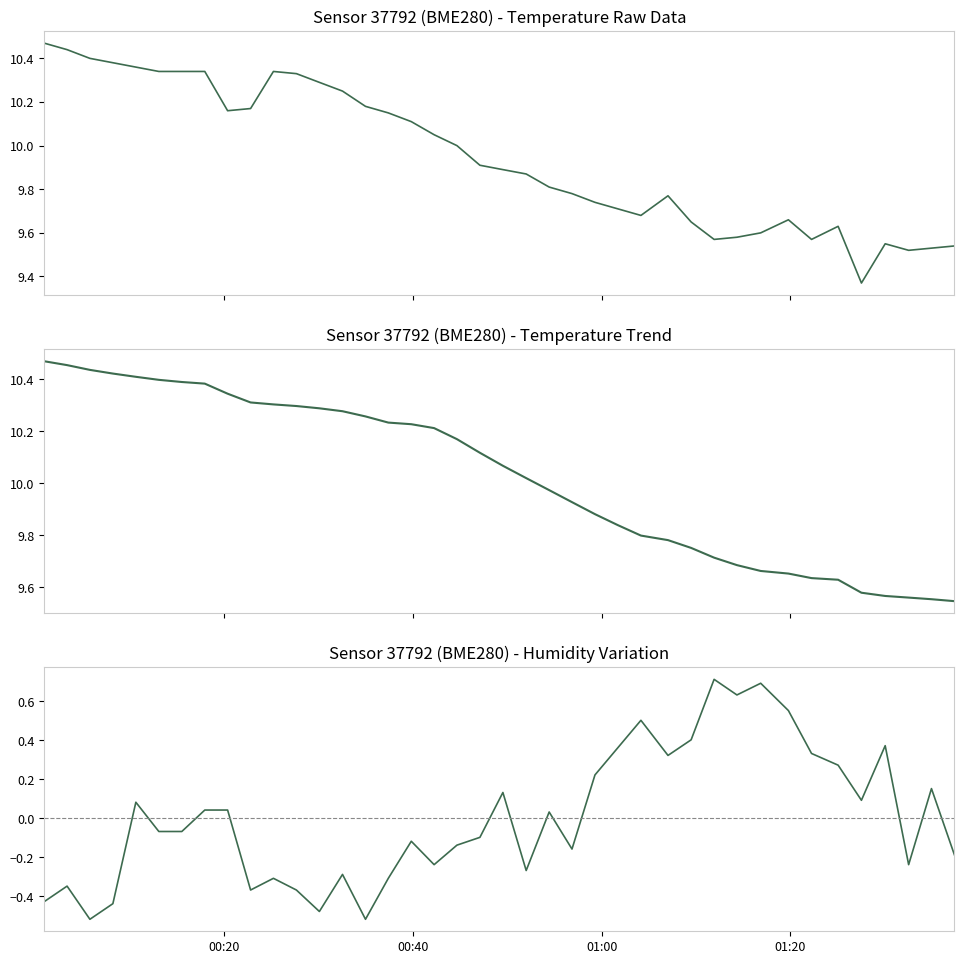

Count the number of categories in the chart.

40